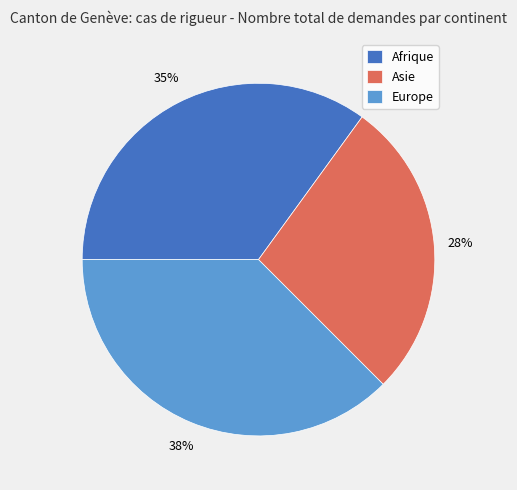

How many segments does this pie chart have?

3